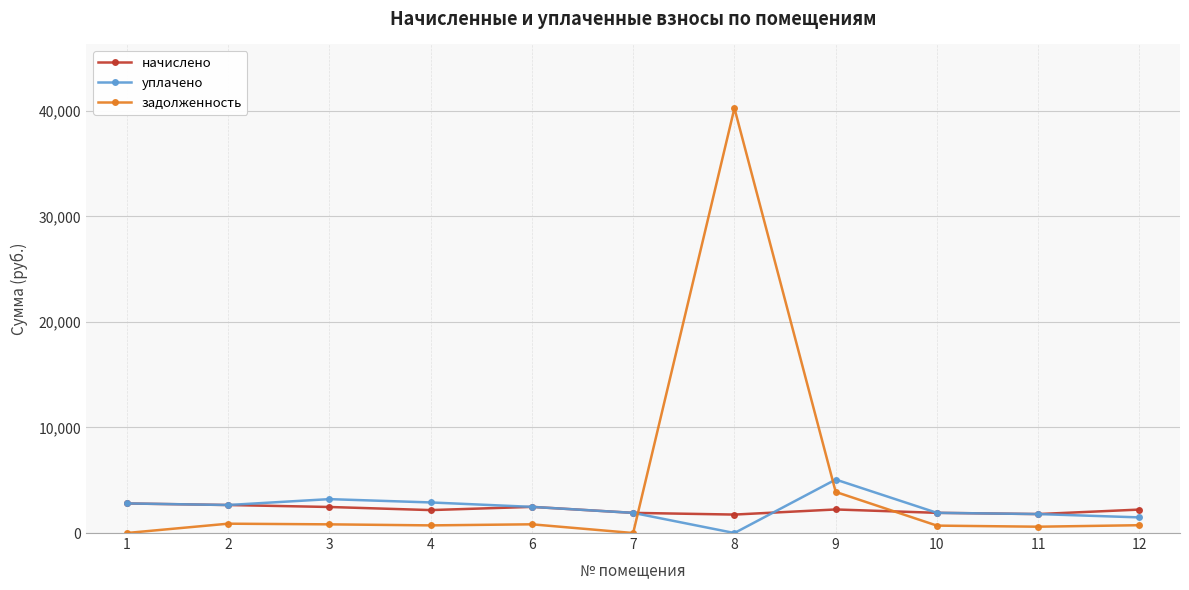

Which series has the widest spread of values?

задолженность